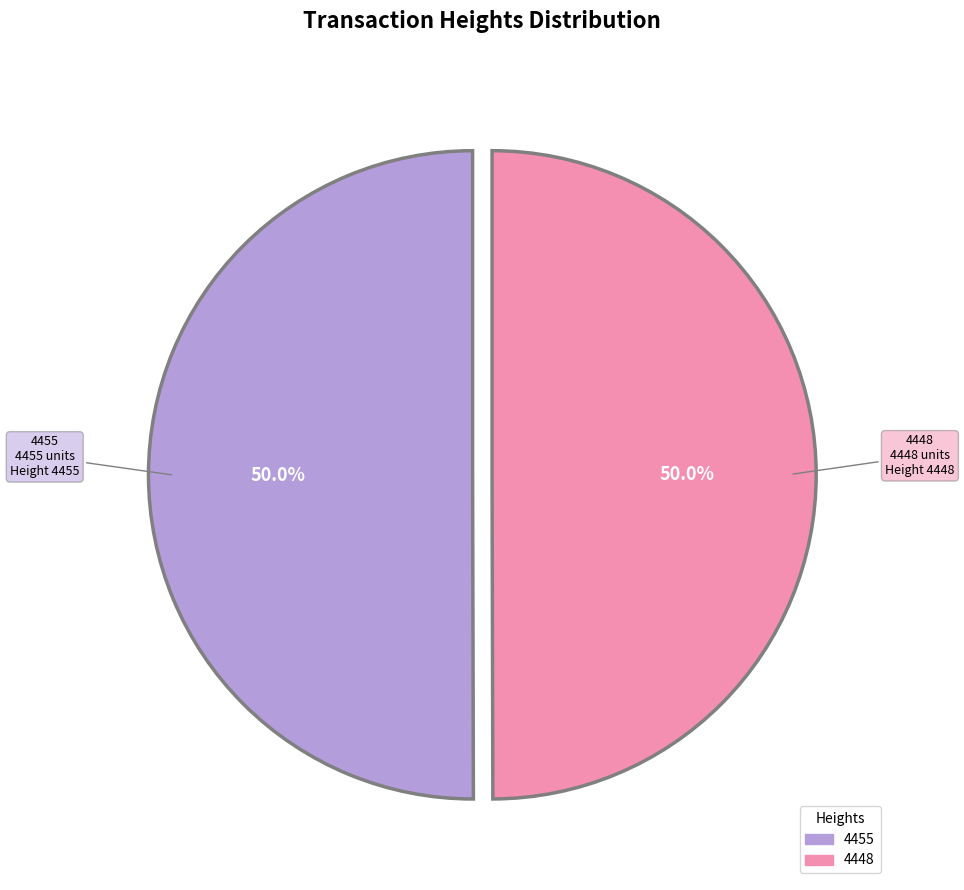

What percentage do 4455 and 4448 together represent?

100.0%